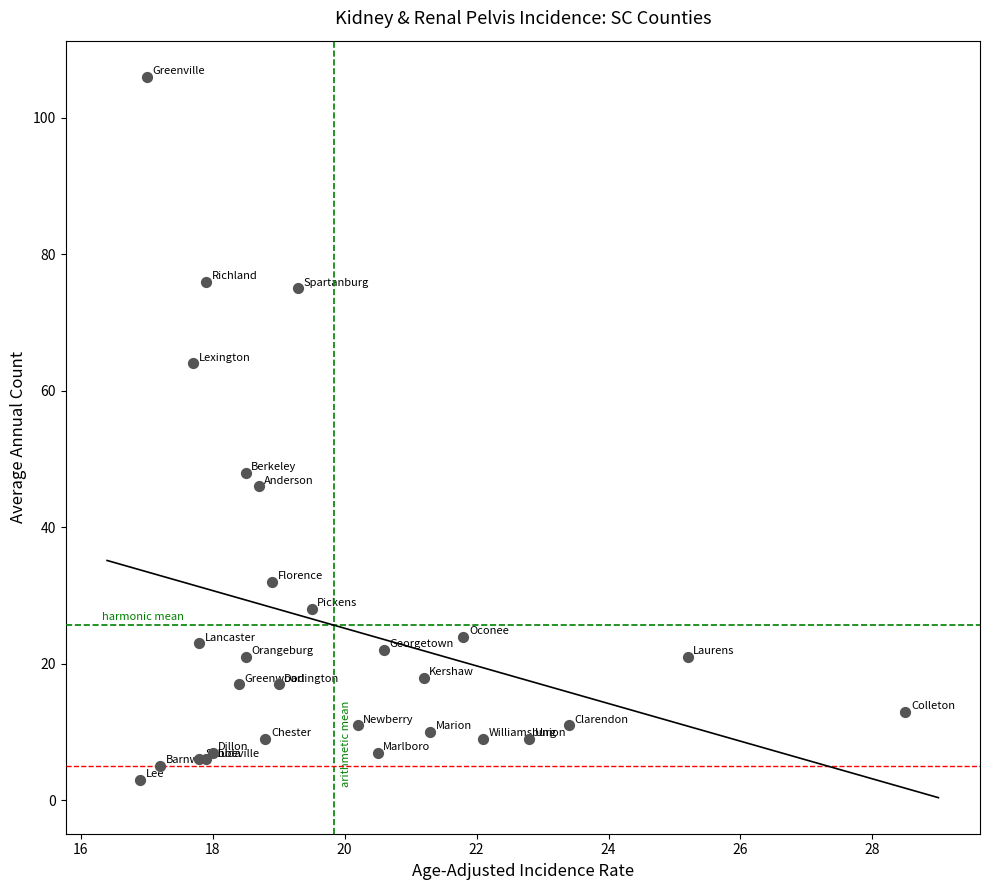

What Y value in the scatter plot is closest to 54?

48